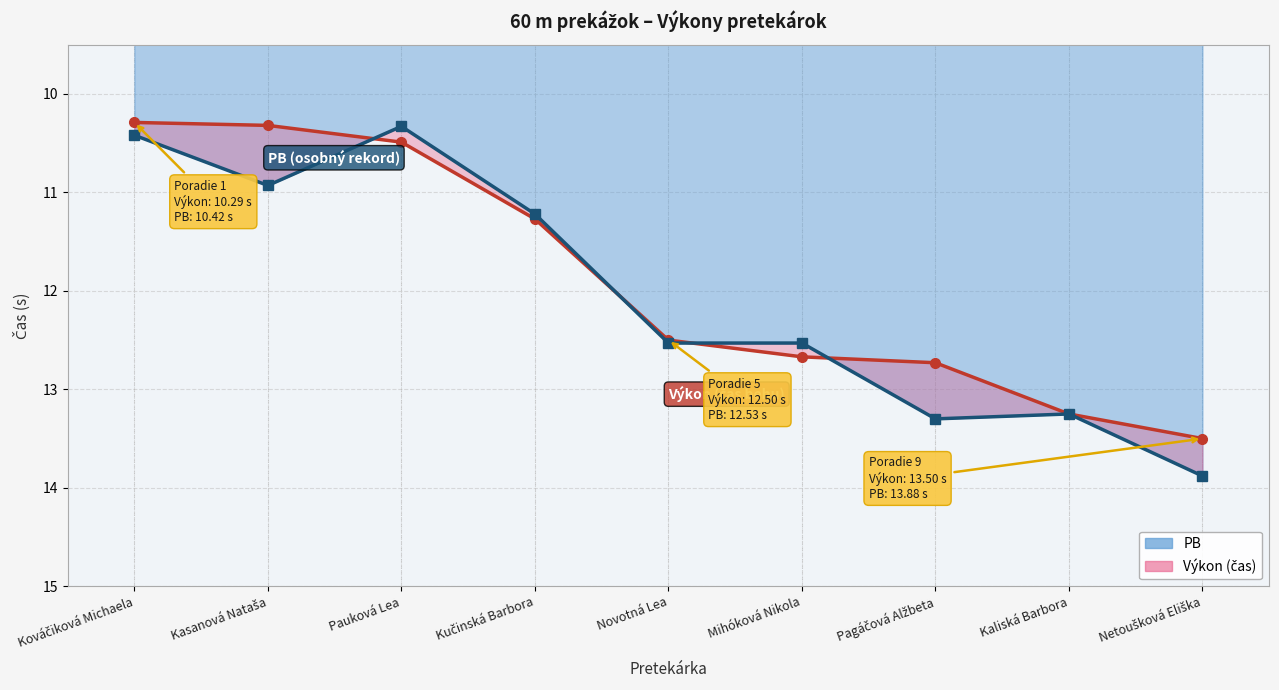

What value does the data have at Kasanová Nataša?

10.9